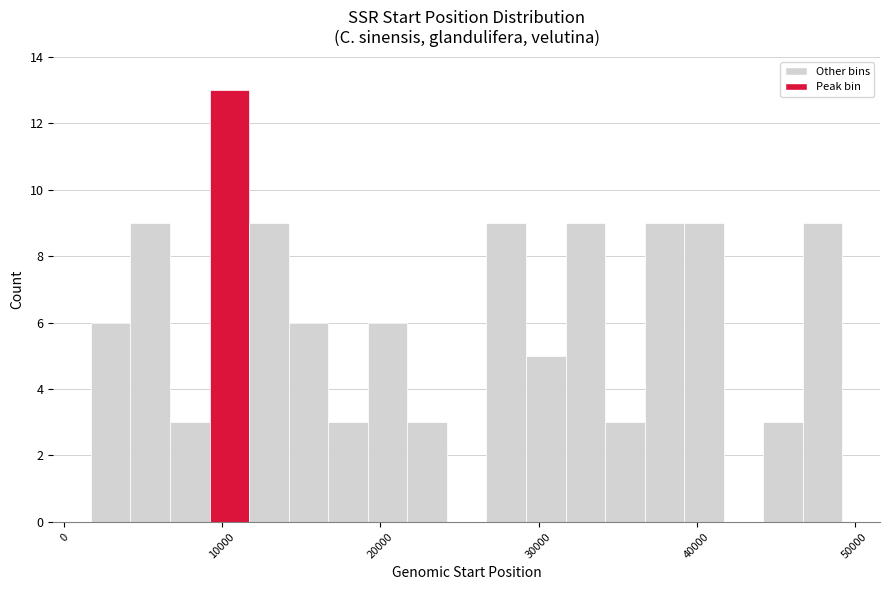

Read against the x-axis, roughly where is the centre of the tallest bar?

10000